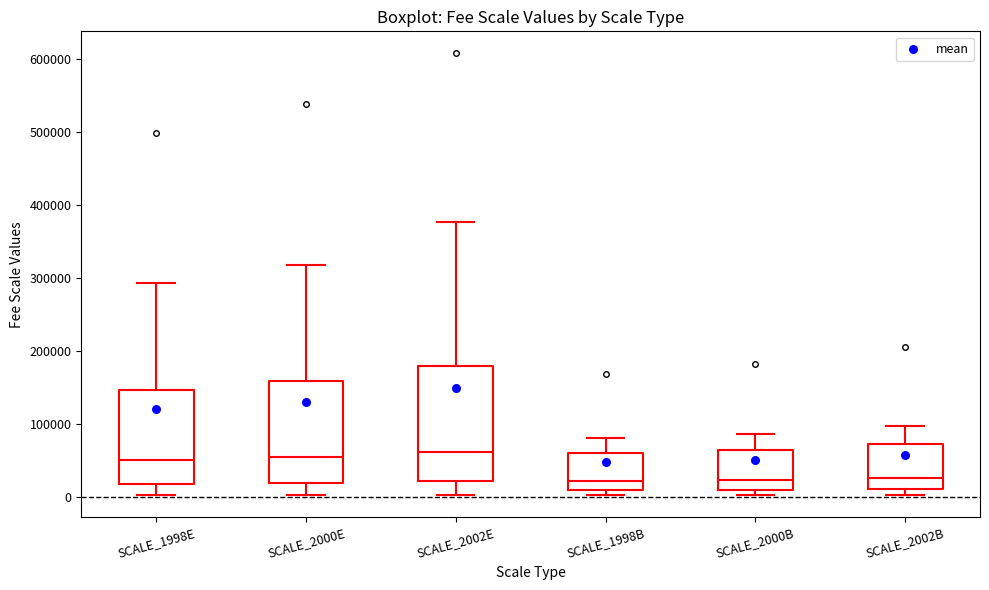

Reading left to right, transcribe this box plot: for each box, give where its median line is, the range the box spans, and where its two whiskers end, as read against the y-axis. The values are not printed on the chart, so give them approximately, as read against the axis.

SCALE_1998E: median 50000, box 20000 to 150000, whiskers 0 to 290000
SCALE_2000E: median 50000, box 20000 to 160000, whiskers 0 to 320000
SCALE_2002E: median 60000, box 20000 to 180000, whiskers 0 to 380000
SCALE_1998B: median 20000, box 10000 to 60000, whiskers 0 to 80000
SCALE_2000B: median 20000, box 10000 to 60000, whiskers 0 to 90000
SCALE_2002B: median 30000, box 10000 to 70000, whiskers 0 to 100000